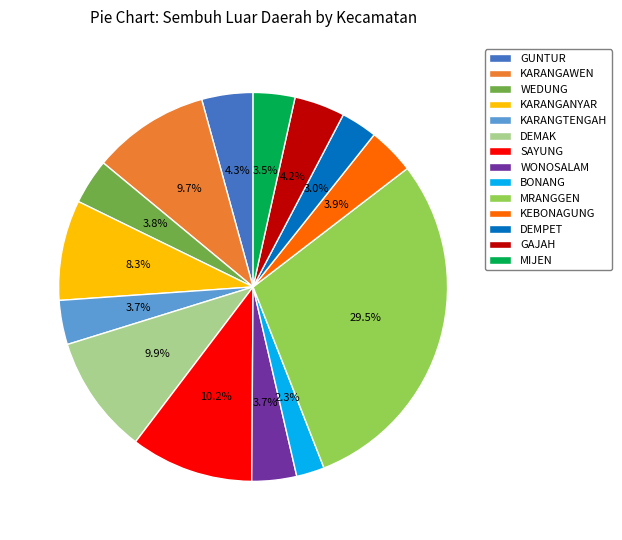

How many slices are in this pie chart?

14